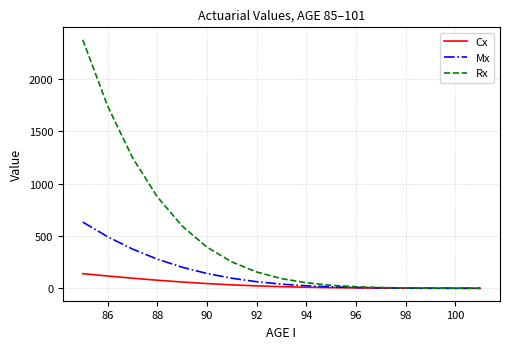

Does the chart display data point markers on the line(s)?

No